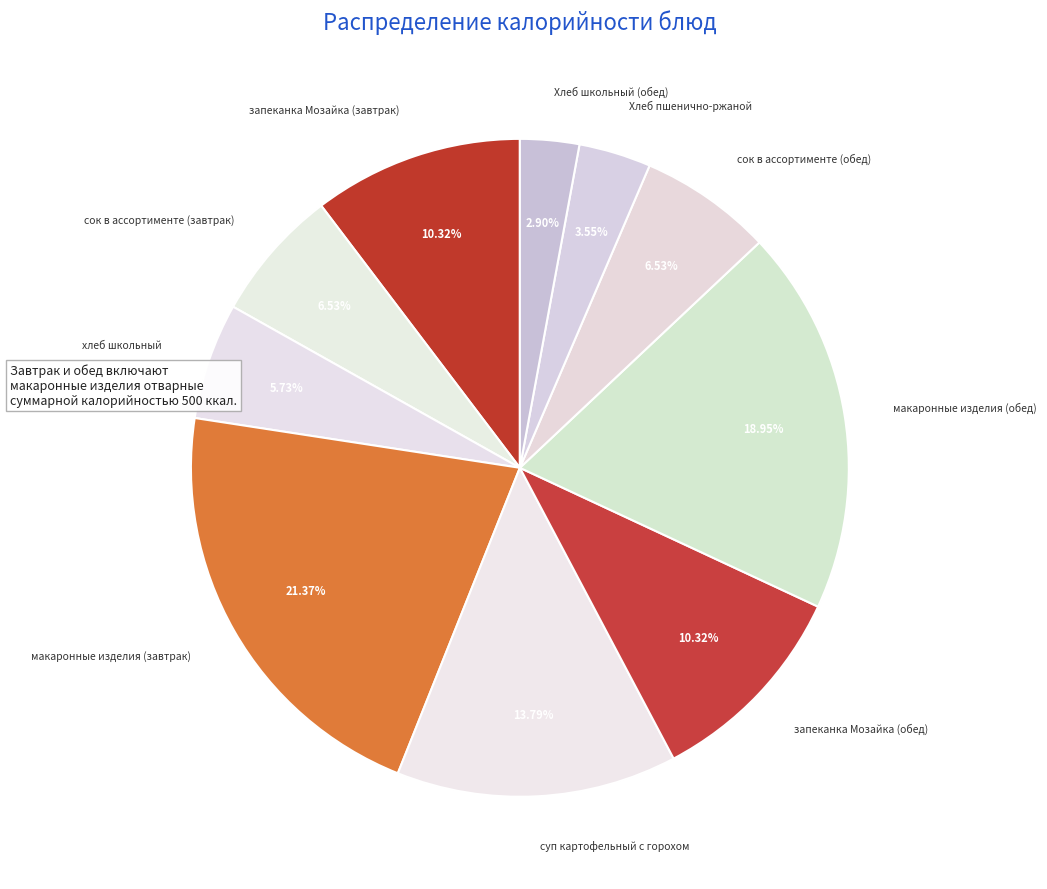

Which slice is the largest?

макаронные изделия (завтрак)